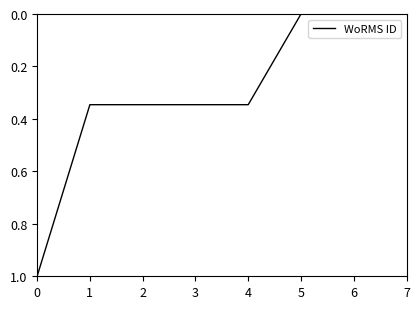

Between 4 and 7, which is larger?

4